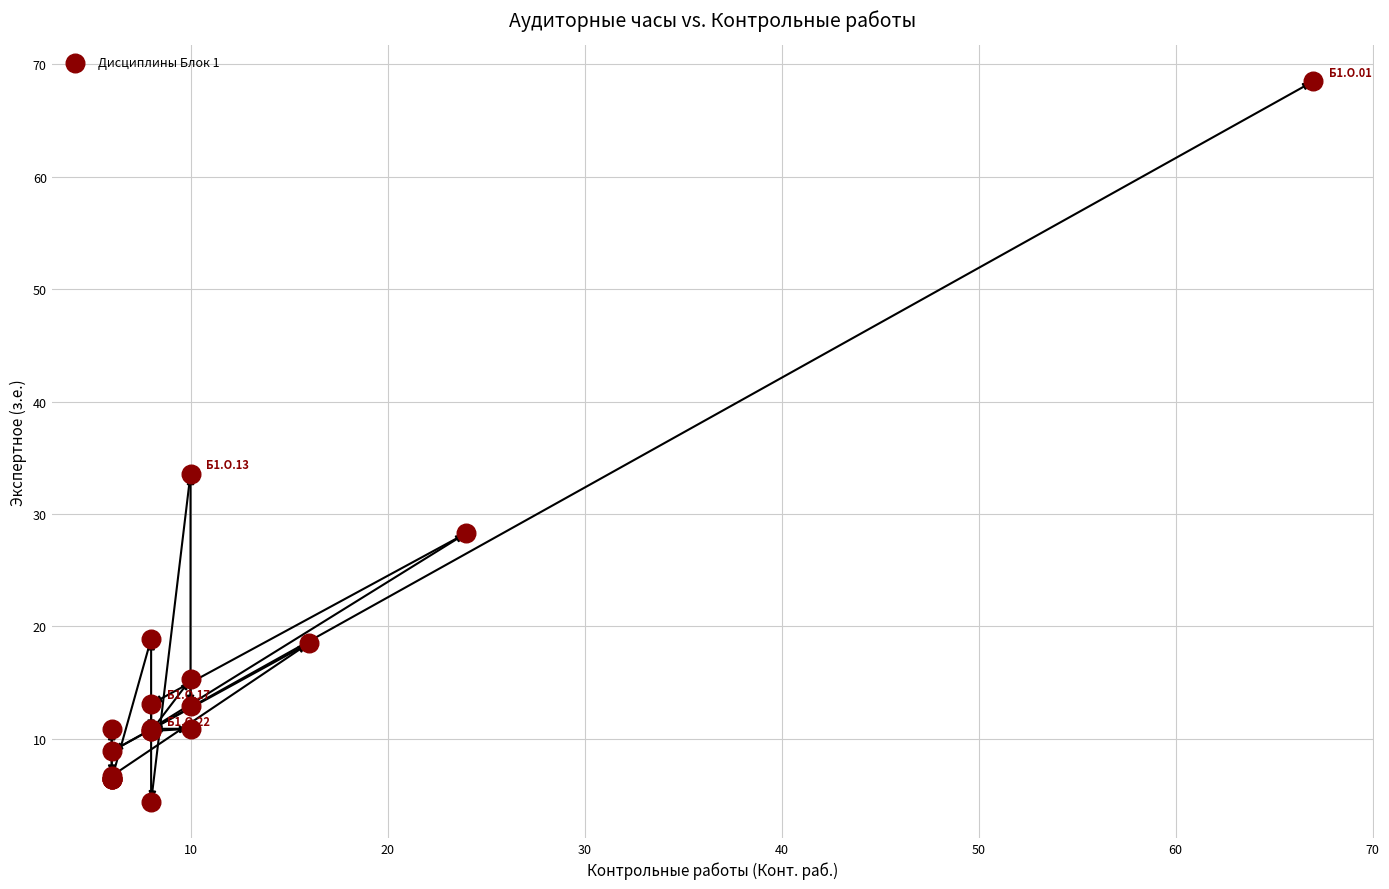

What Y value in the scatter plot is closest to 36?

33.6